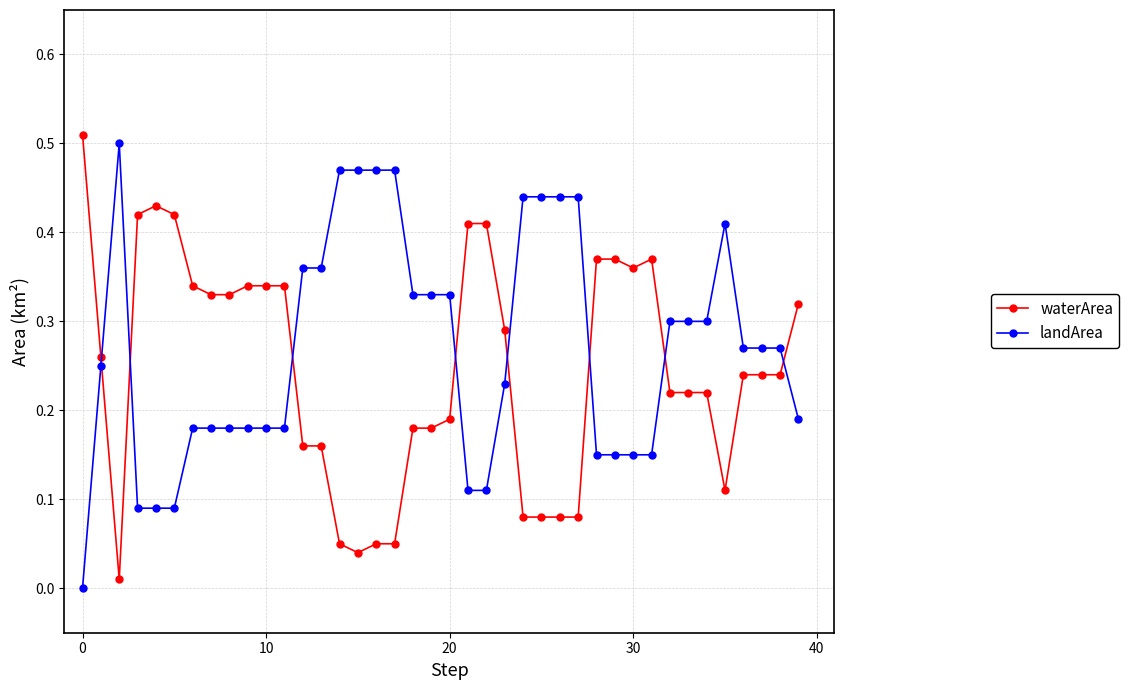

What are all the series names shown in the legend?

waterArea, landArea